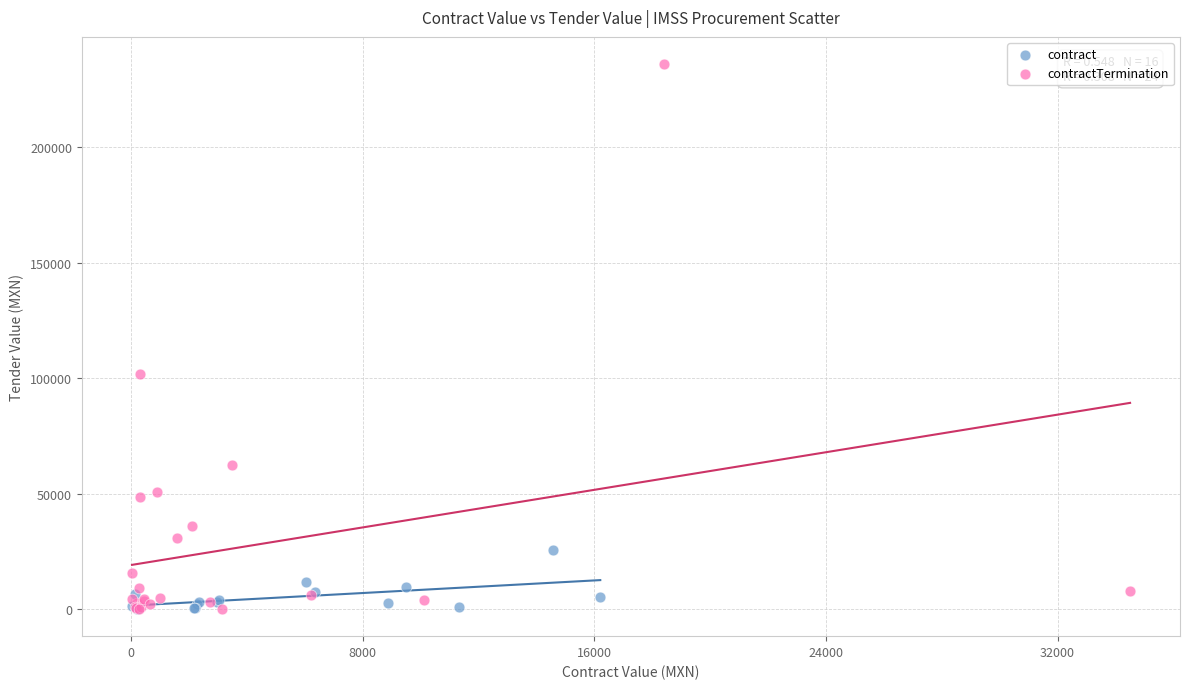

Which series contains the highest Y value?

contractTermination